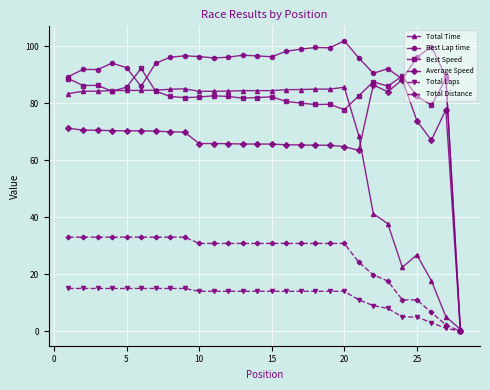

At how many categories does at least one series exceed 76?

27